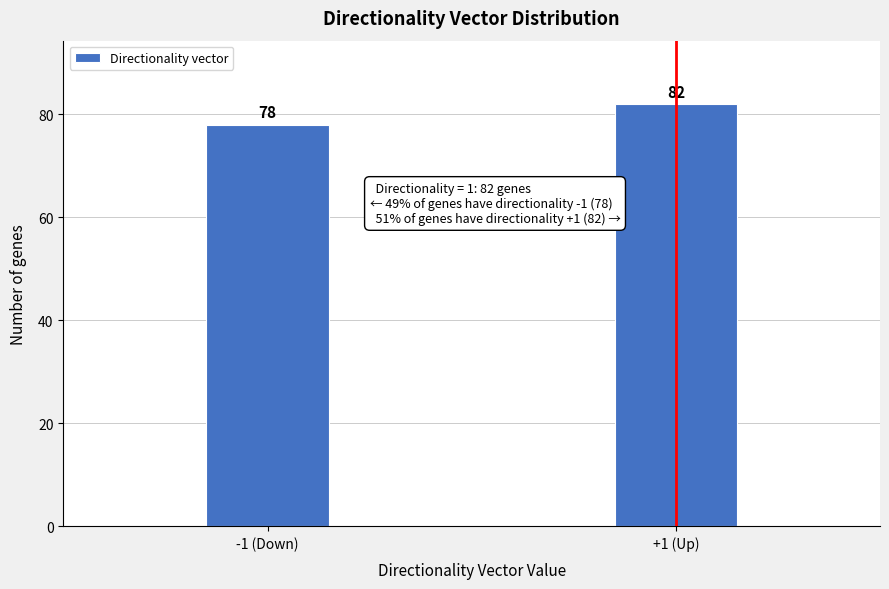

Reading left to right, transcribe all the data shown in this chart.

-1 (Down)=78	+1 (Up)=82